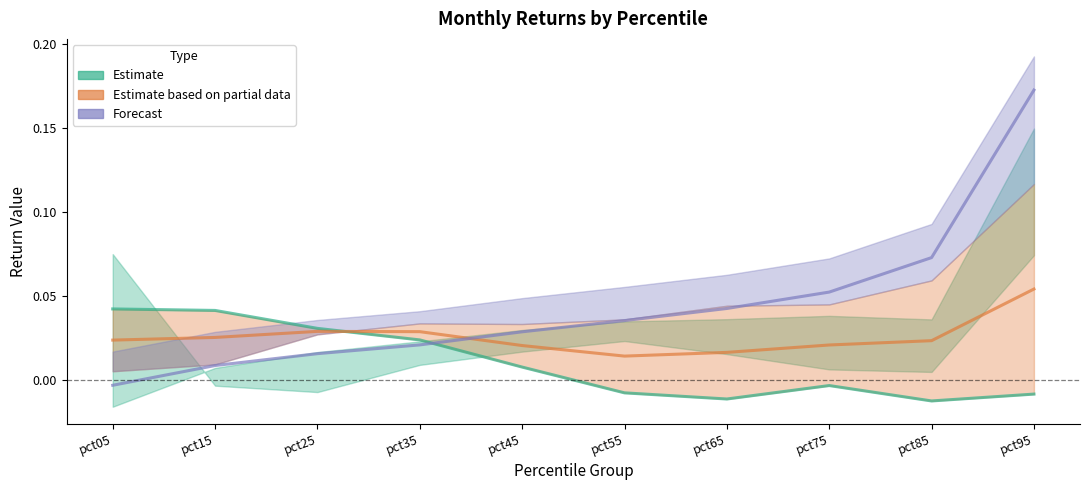

At which category does Estimate (Feb) reach its first local peak?

pct75